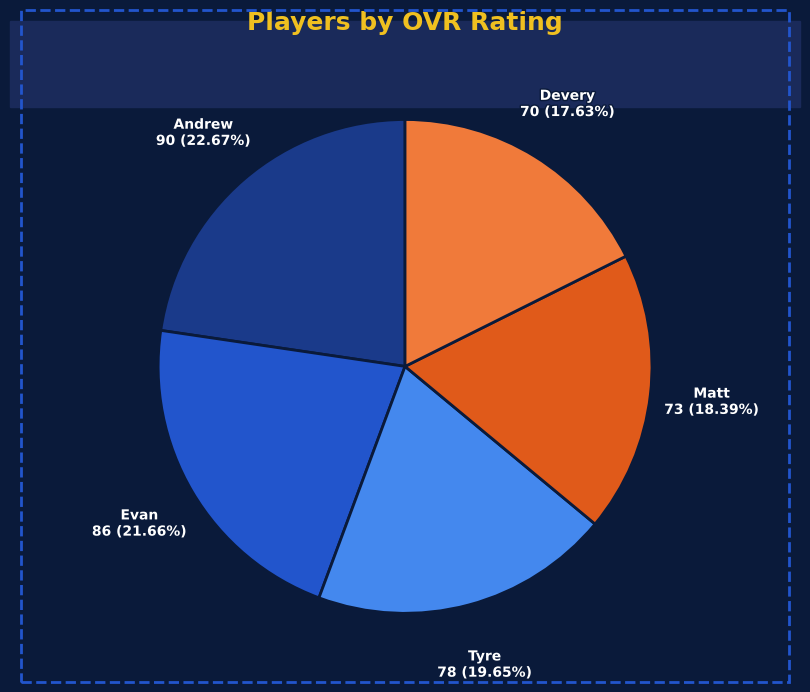

Does Andrew account for over 50% of the chart?

No